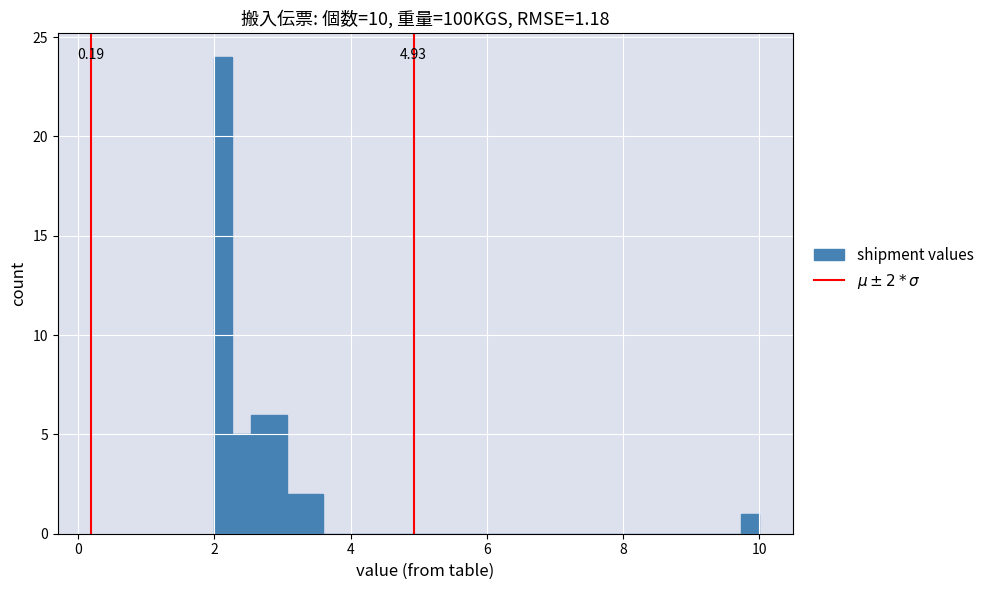

Read against the x-axis, roughly where is the centre of the tallest bar?

2.2